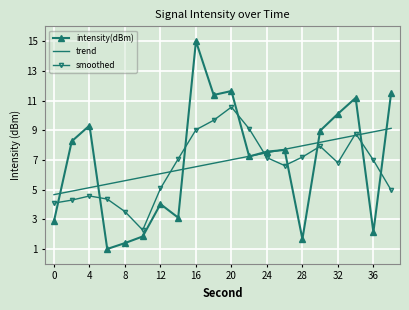

What is the greatest value displayed?

15.0